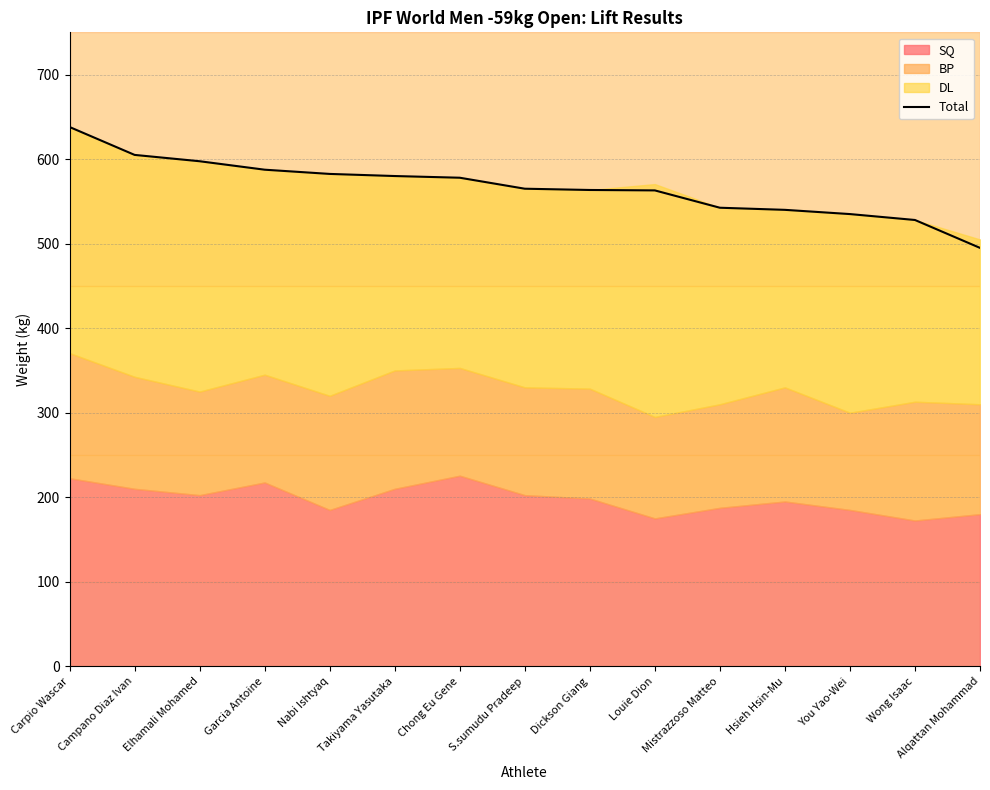

Rank the categories by value from highest to lowest.

Carpio Wascar, Campano Diaz Ivan, Elhamali Mohamed, Garcia Antoine, Nabi Ishtyaq, Takiyama Yasutaka, Chong Eu Gene, S.sumudu Pradeep, Dickson Giang, Louie Dion, Mistrazzoso Matteo, Hsieh Hsin-Mu, You Yao-Wei, Wong Isaac, Alqattan Mohammad